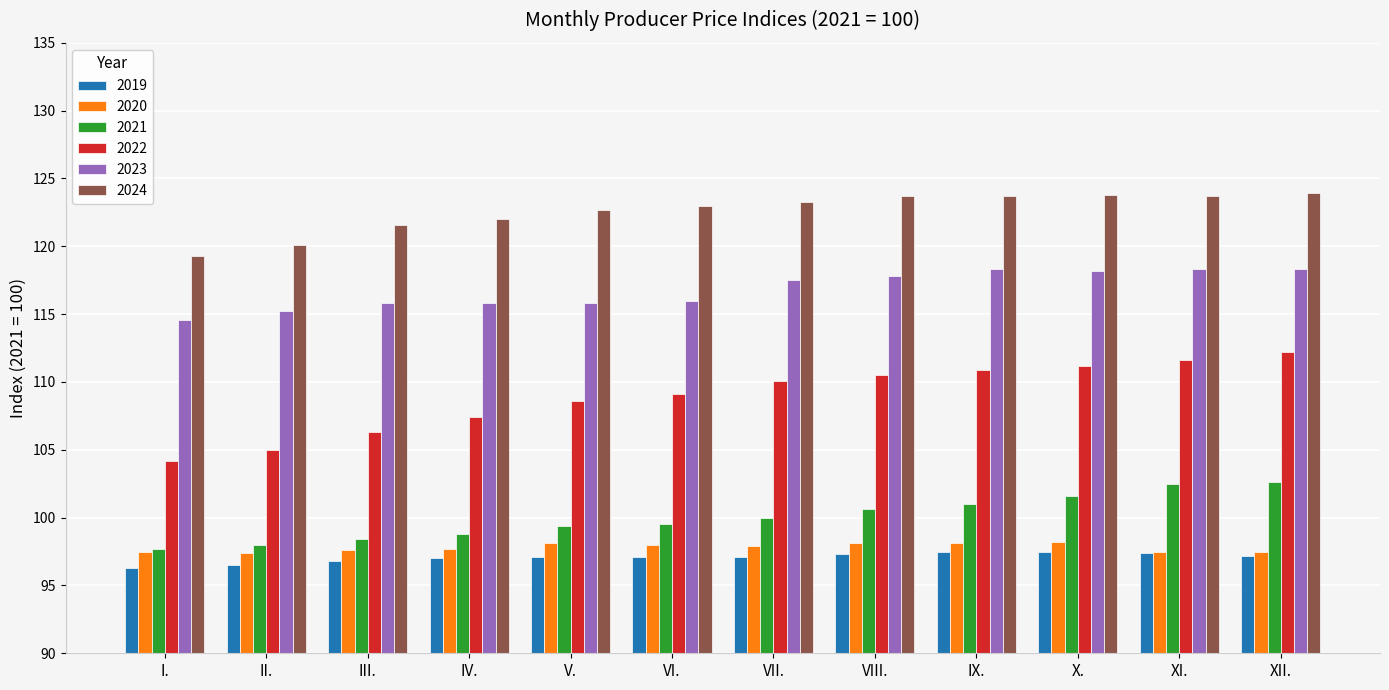

What is the label of the 7th bar from the right?

VI.